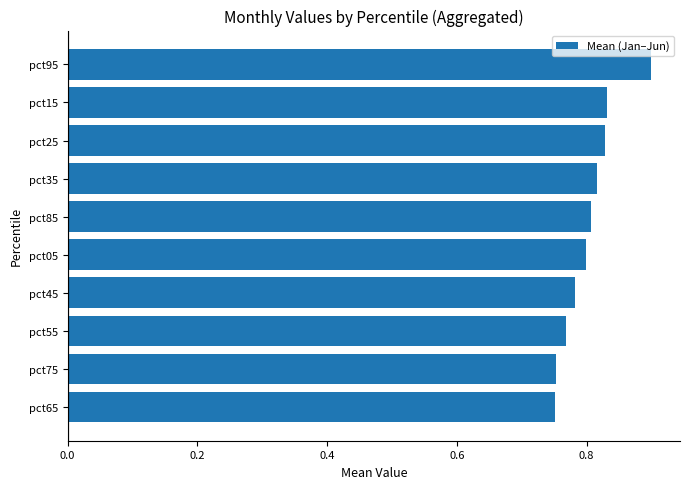

Which label corresponds to the largest value in the chart?

pct95